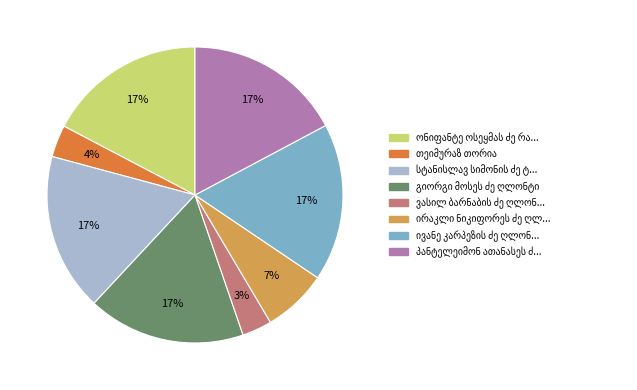

To the nearest percent, what is the average slice percentage?

12%